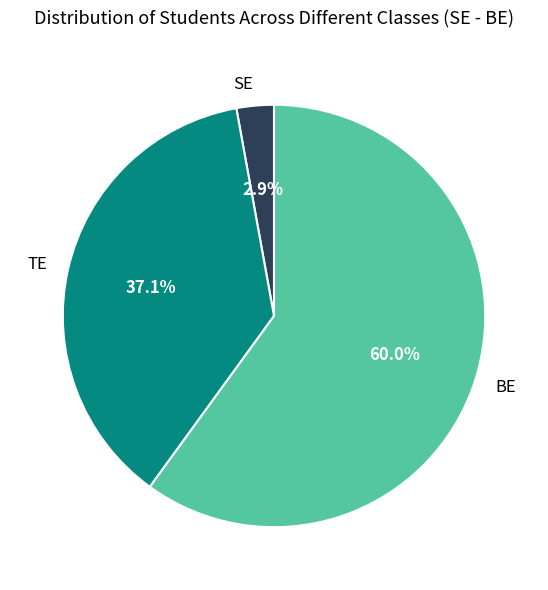

What is the ratio of the value at BE to the value at TE?

1.6